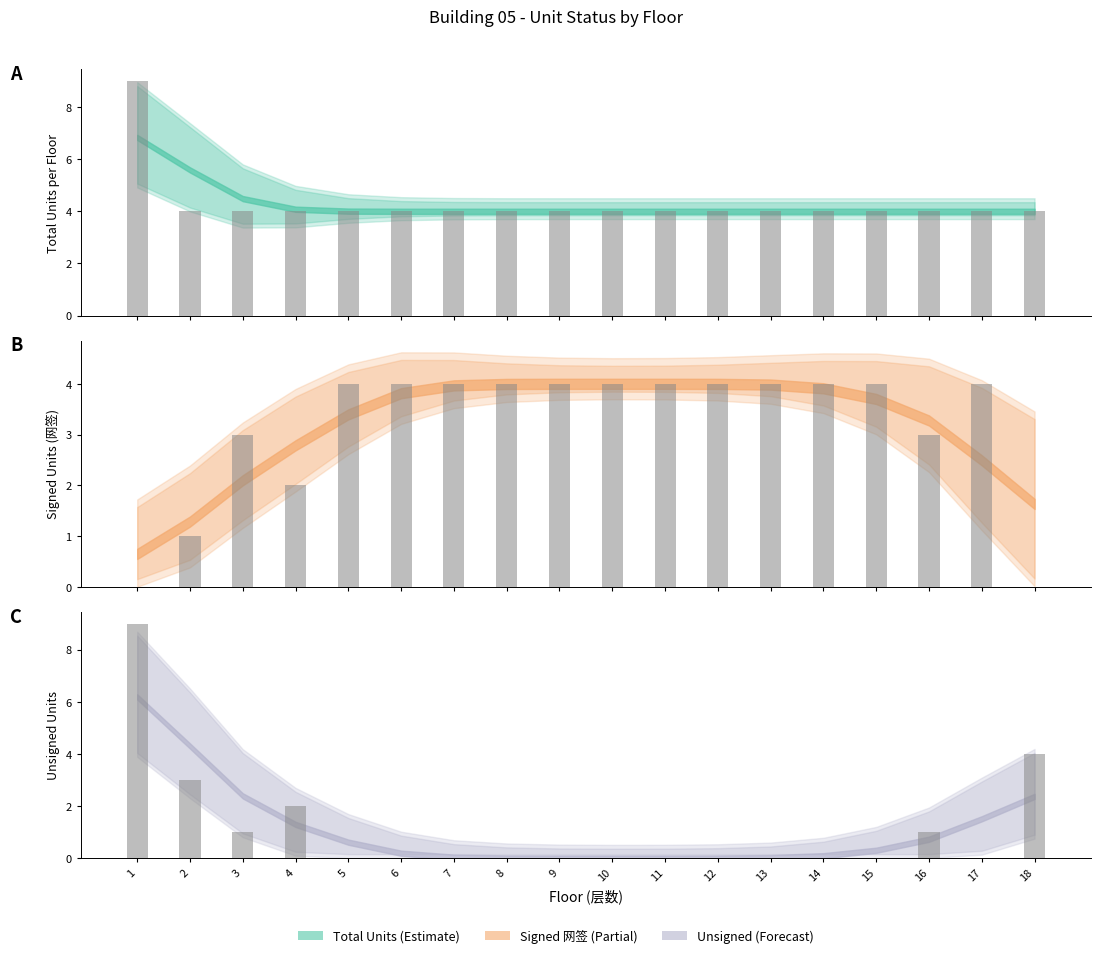

Count the Unsigned (raw) values in the range 0 to 1.

14